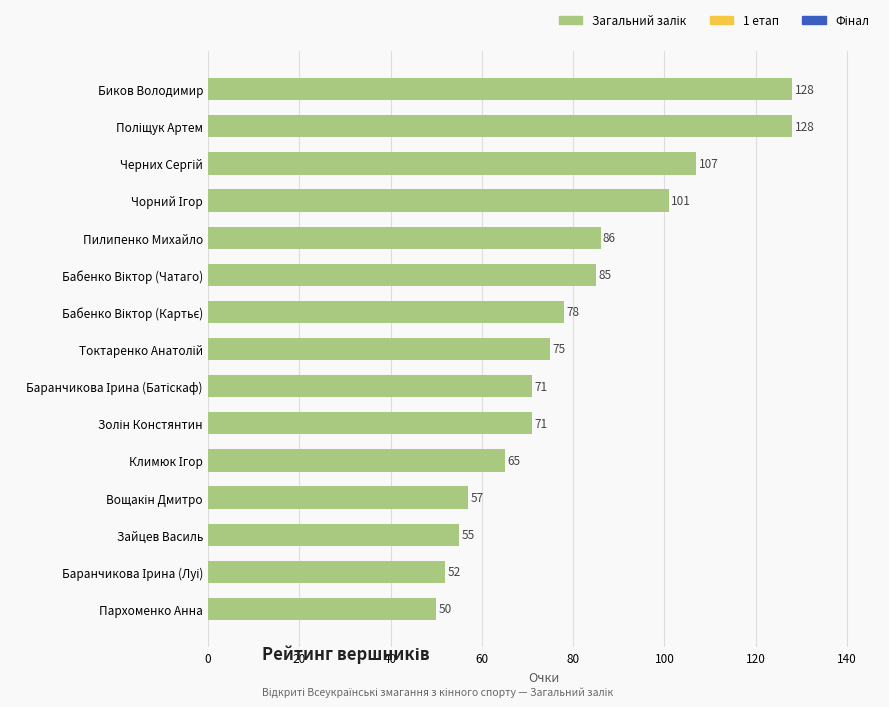

What is the sum of all values?

1209